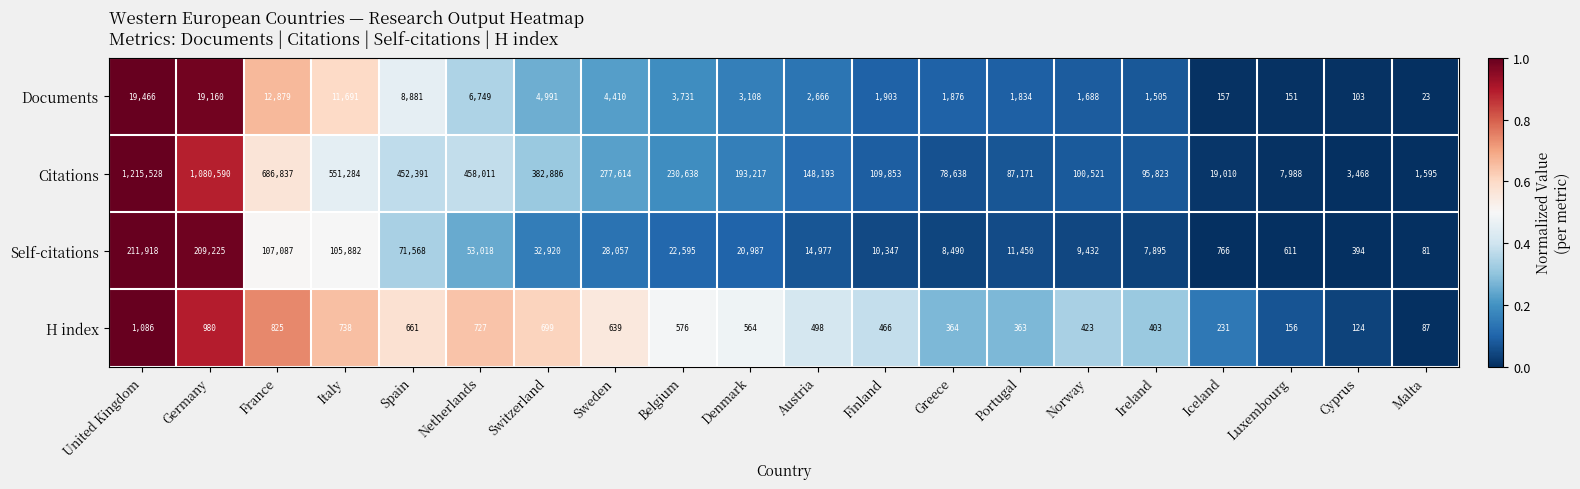

The value of Documents at Switzerland is 1560. True or false?

False